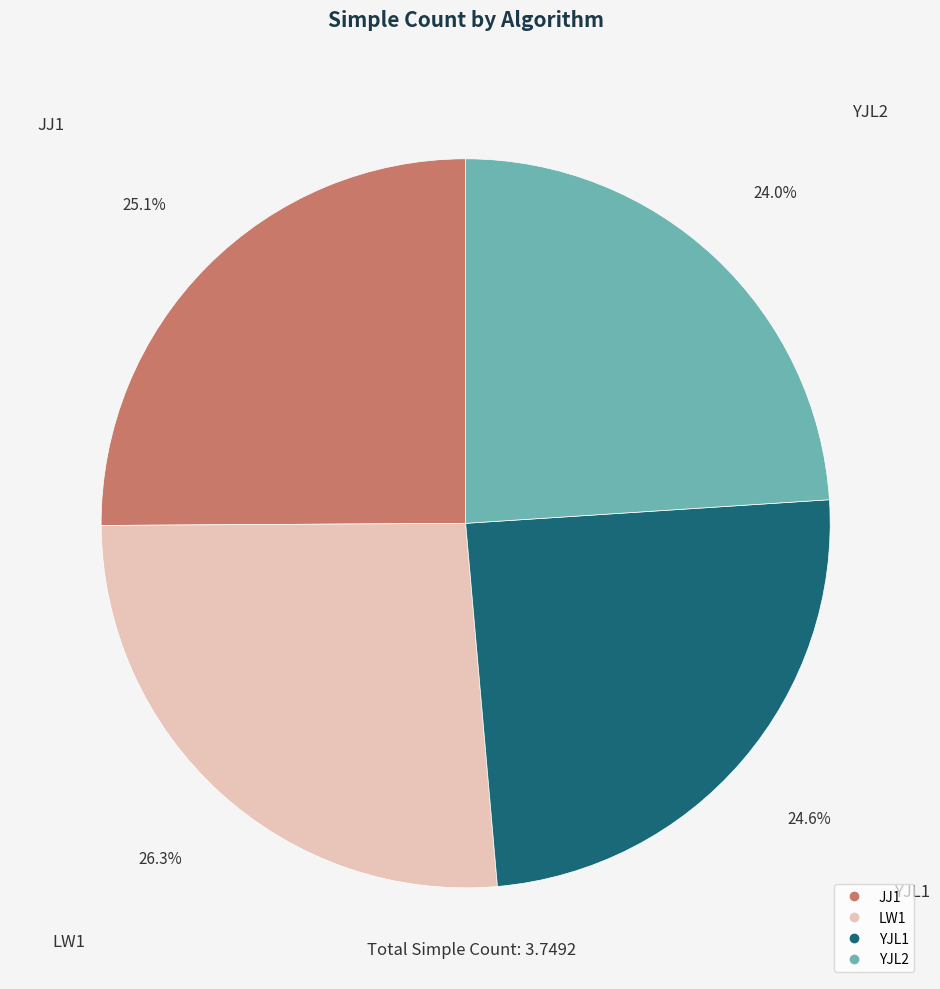

How much of the chart is everything except YJL1?

75.4%